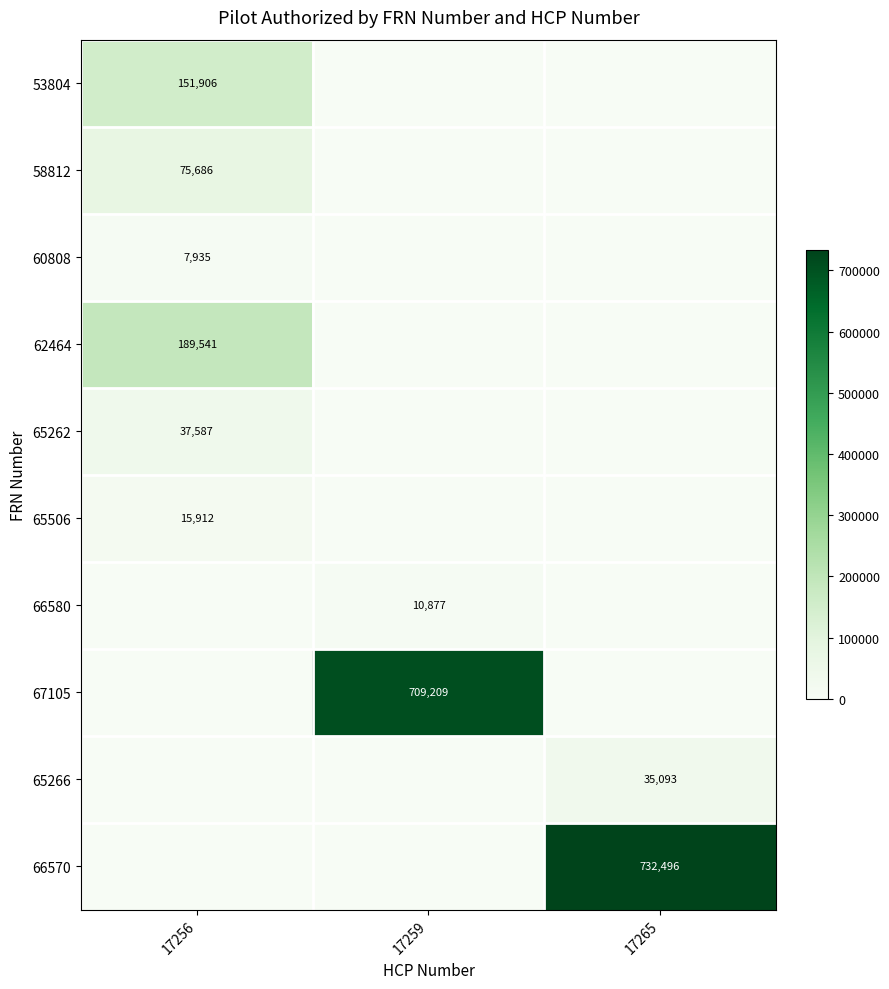

At how many categories does at least one series exceed 537071?

2